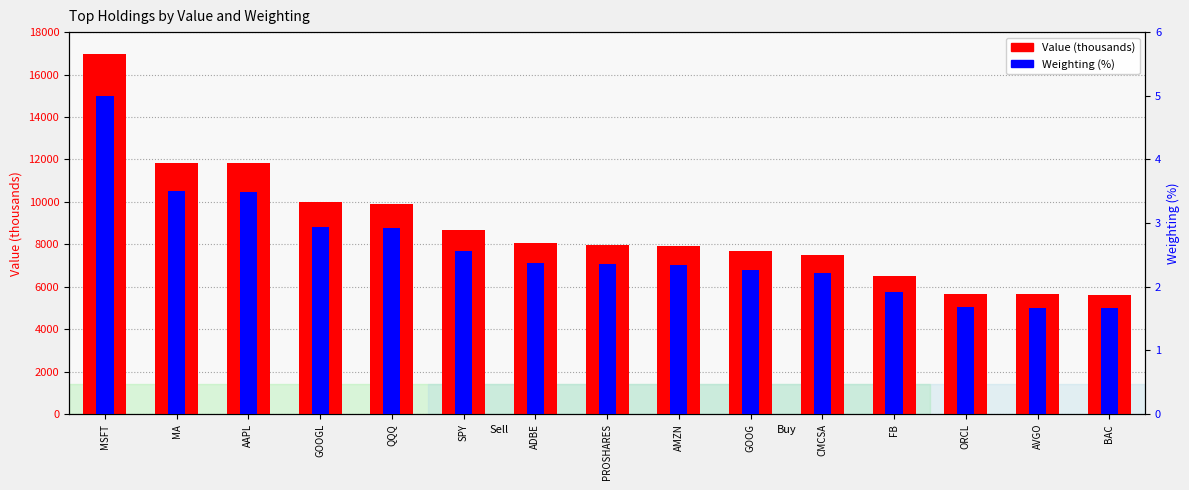

The Value (thousands) series shows 9974.0 at GOOGL. True or false?

True